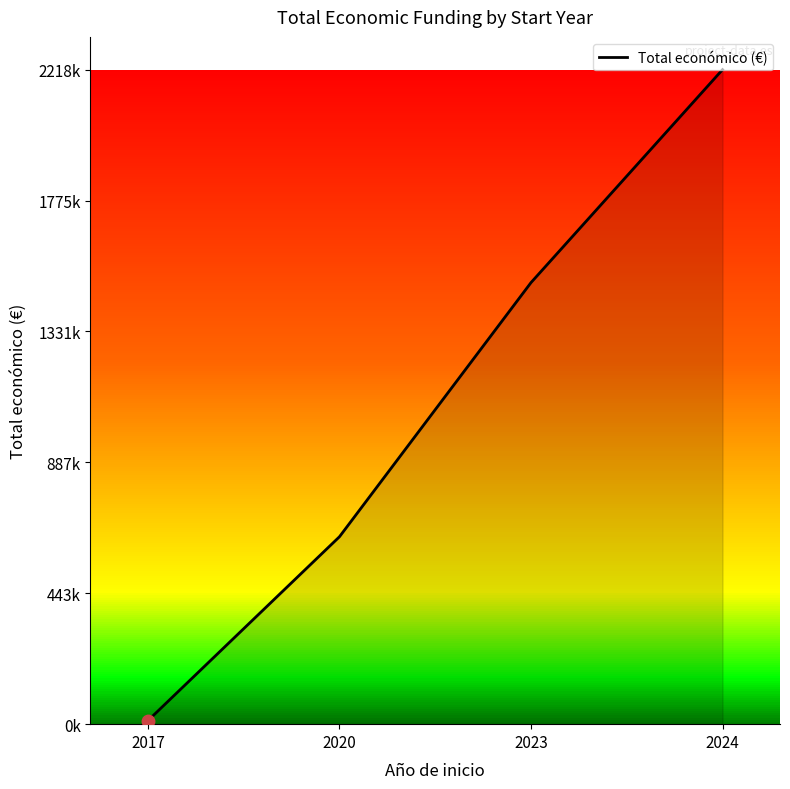

What is the change in value from 2017 to 2023?

+1484941